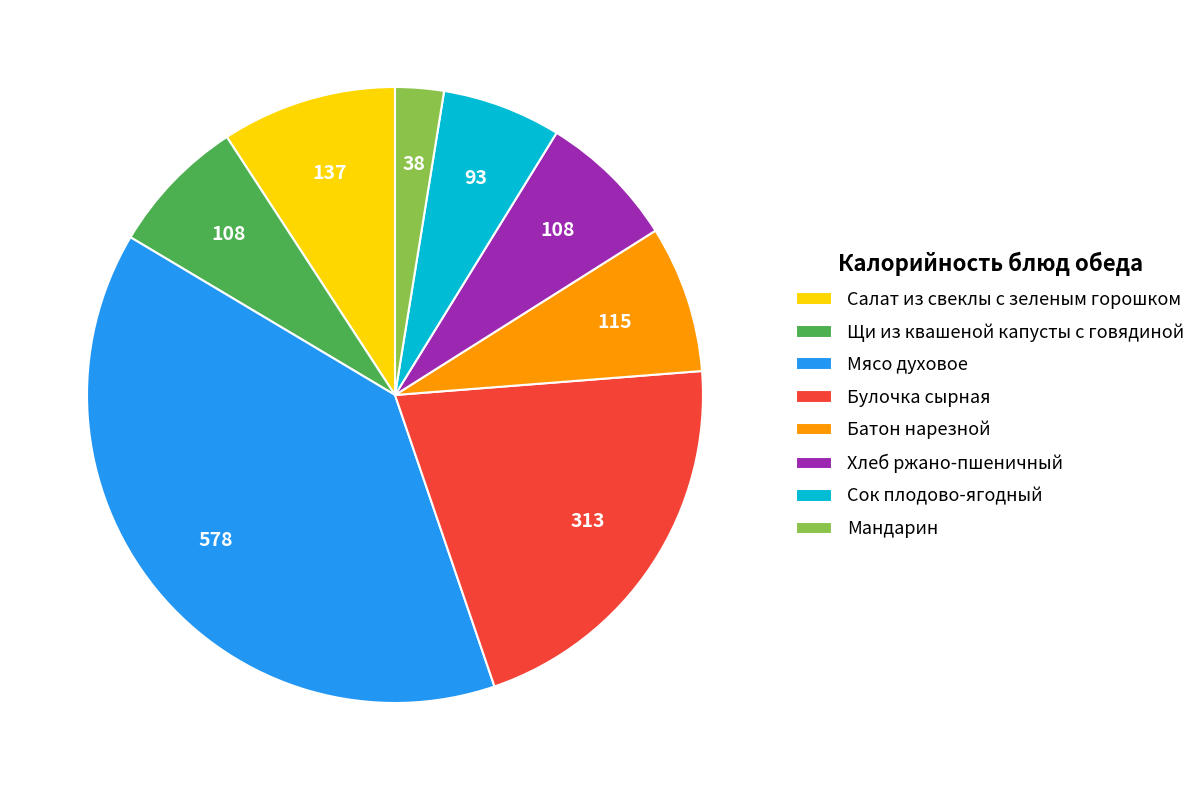

Which has a higher value, Мандарин or Щи из квашеной капусты с говядиной?

Щи из квашеной капусты с говядиной